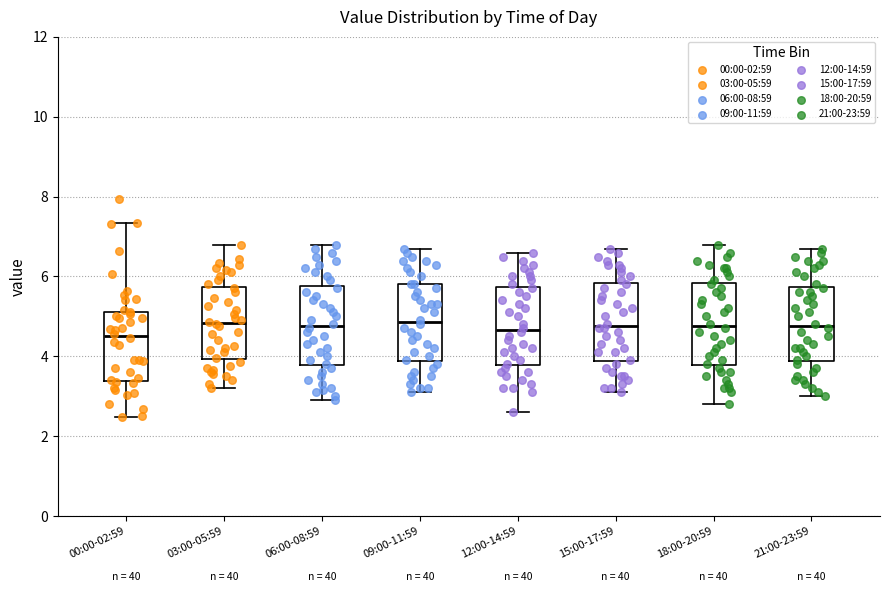

Where is the upper edge of the box for 09:00-11:59 on the y-axis? The values are not printed on the chart, so give them approximately, as read against the axis.

5.8